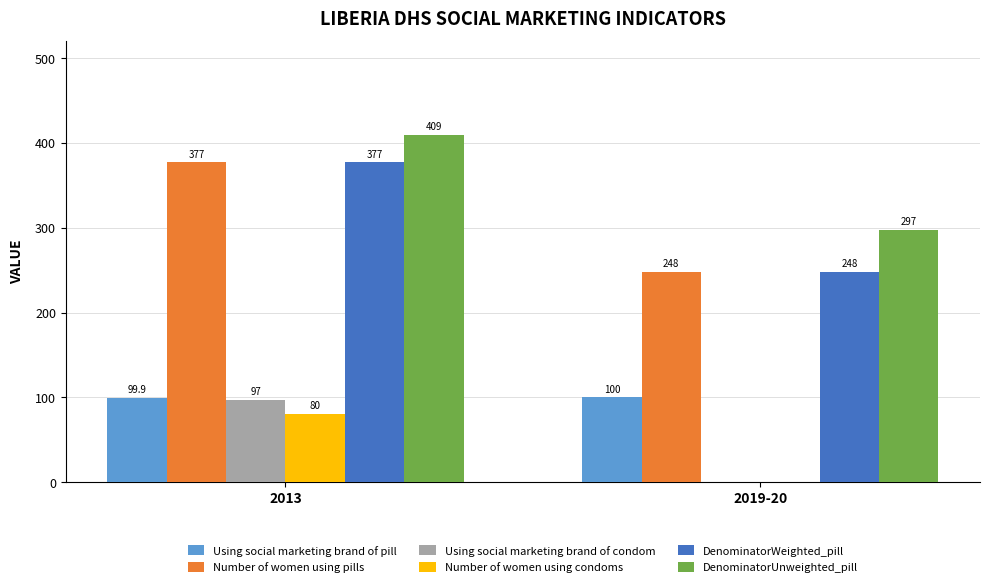

How many groups of bars are there?

2